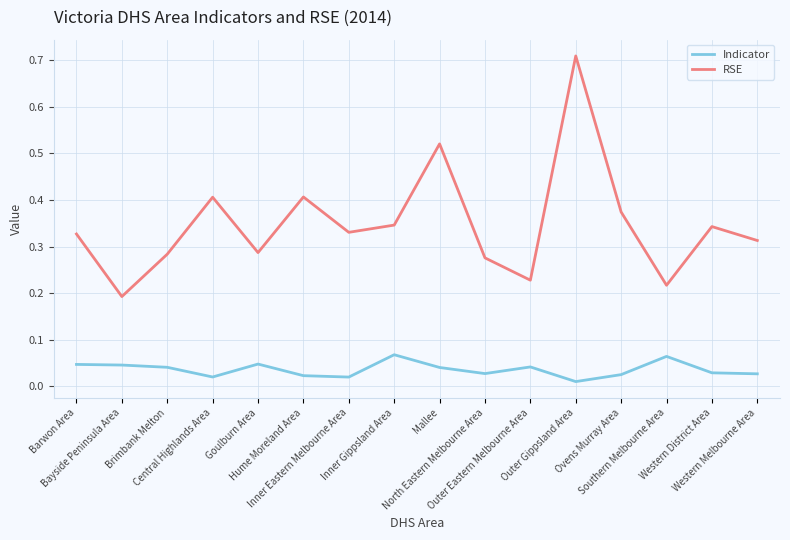

What is the sum of the RSE values at Mallee and Hume Moreland Area?

0.9